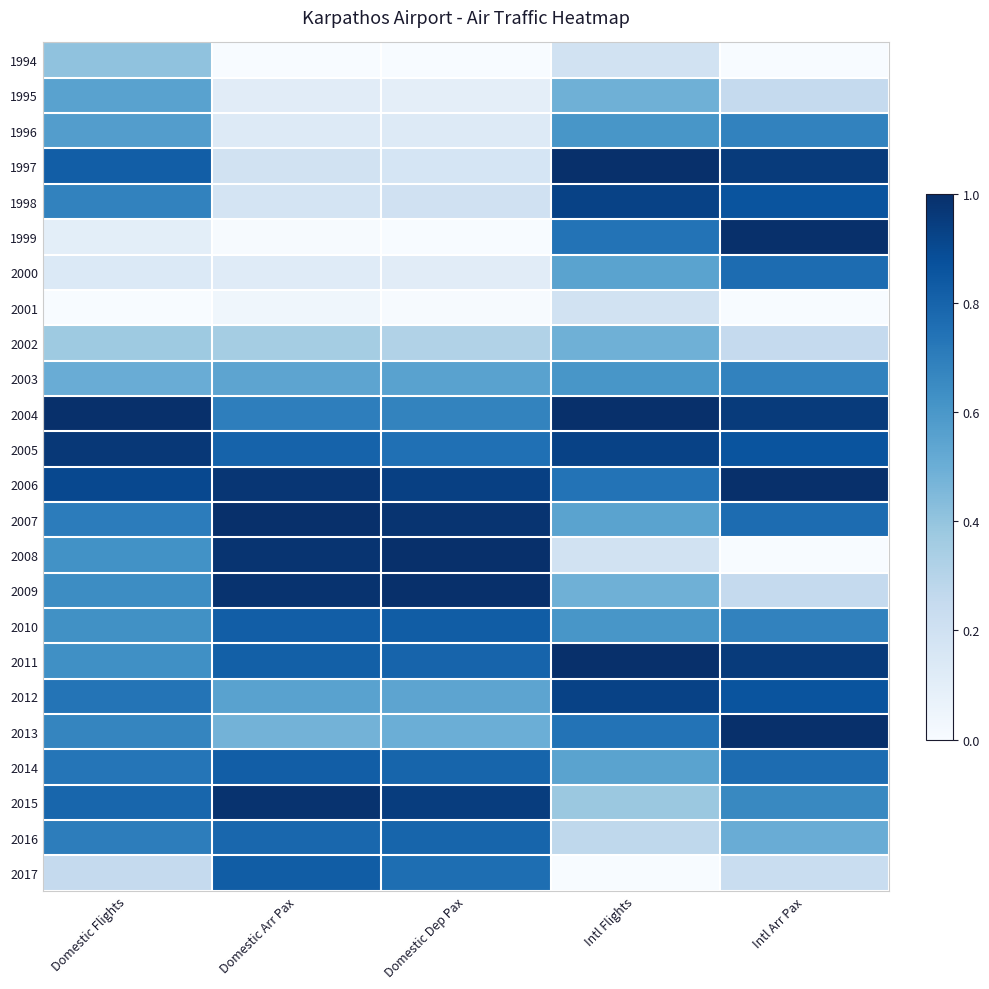

Reading left to right, transcribe all the data shown in this chart.

1994: Domestic Flights=0.4	Domestic Arr Pax=0.0	Domestic Dep Pax=0.0	Intl Flights=0.2	Intl Arr Pax=0.0
1995: Domestic Flights=0.6	Domestic Arr Pax=0.1	Domestic Dep Pax=0.1	Intl Flights=0.5	Intl Arr Pax=0.3
1996: Domestic Flights=0.6	Domestic Arr Pax=0.1	Domestic Dep Pax=0.1	Intl Flights=0.6	Intl Arr Pax=0.7
1997: Domestic Flights=0.8	Domestic Arr Pax=0.2	Domestic Dep Pax=0.2	Intl Flights=1.0	Intl Arr Pax=1.0
1998: Domestic Flights=0.7	Domestic Arr Pax=0.2	Domestic Dep Pax=0.2	Intl Flights=0.9	Intl Arr Pax=0.9
1999: Domestic Flights=0.1	Domestic Arr Pax=0.0	Domestic Dep Pax=0.0	Intl Flights=0.7	Intl Arr Pax=1.0
2000: Domestic Flights=0.1	Domestic Arr Pax=0.1	Domestic Dep Pax=0.1	Intl Flights=0.5	Intl Arr Pax=0.8
2001: Domestic Flights=0.0	Domestic Arr Pax=0.0	Domestic Dep Pax=0.0	Intl Flights=0.2	Intl Arr Pax=0.0
2002: Domestic Flights=0.4	Domestic Arr Pax=0.4	Domestic Dep Pax=0.3	Intl Flights=0.5	Intl Arr Pax=0.3
2003: Domestic Flights=0.5	Domestic Arr Pax=0.5	Domestic Dep Pax=0.6	Intl Flights=0.6	Intl Arr Pax=0.7
2004: Domestic Flights=1.0	Domestic Arr Pax=0.7	Domestic Dep Pax=0.7	Intl Flights=1.0	Intl Arr Pax=1.0
2005: Domestic Flights=1.0	Domestic Arr Pax=0.8	Domestic Dep Pax=0.8	Intl Flights=0.9	Intl Arr Pax=0.9
2006: Domestic Flights=0.9	Domestic Arr Pax=1.0	Domestic Dep Pax=0.9	Intl Flights=0.7	Intl Arr Pax=1.0
2007: Domestic Flights=0.7	Domestic Arr Pax=1.0	Domestic Dep Pax=1.0	Intl Flights=0.5	Intl Arr Pax=0.8
2008: Domestic Flights=0.6	Domestic Arr Pax=1.0	Domestic Dep Pax=1.0	Intl Flights=0.2	Intl Arr Pax=0.0
2009: Domestic Flights=0.6	Domestic Arr Pax=1.0	Domestic Dep Pax=1.0	Intl Flights=0.5	Intl Arr Pax=0.3
2010: Domestic Flights=0.6	Domestic Arr Pax=0.8	Domestic Dep Pax=0.8	Intl Flights=0.6	Intl Arr Pax=0.7
2011: Domestic Flights=0.6	Domestic Arr Pax=0.8	Domestic Dep Pax=0.8	Intl Flights=1.0	Intl Arr Pax=1.0
2012: Domestic Flights=0.7	Domestic Arr Pax=0.6	Domestic Dep Pax=0.5	Intl Flights=0.9	Intl Arr Pax=0.9
2013: Domestic Flights=0.7	Domestic Arr Pax=0.5	Domestic Dep Pax=0.5	Intl Flights=0.7	Intl Arr Pax=1.0
2014: Domestic Flights=0.7	Domestic Arr Pax=0.8	Domestic Dep Pax=0.8	Intl Flights=0.5	Intl Arr Pax=0.8
2015: Domestic Flights=0.8	Domestic Arr Pax=1.0	Domestic Dep Pax=0.9	Intl Flights=0.4	Intl Arr Pax=0.7
2016: Domestic Flights=0.7	Domestic Arr Pax=0.8	Domestic Dep Pax=0.8	Intl Flights=0.3	Intl Arr Pax=0.5
2017: Domestic Flights=0.3	Domestic Arr Pax=0.8	Domestic Dep Pax=0.8	Intl Flights=0.0	Intl Arr Pax=0.2